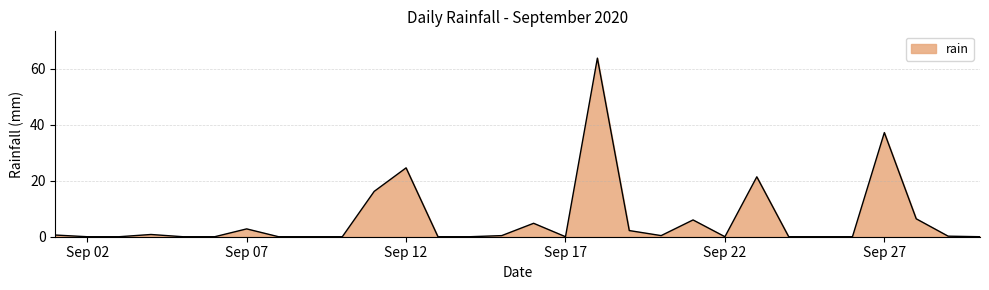

What is the greatest value displayed?

63.8